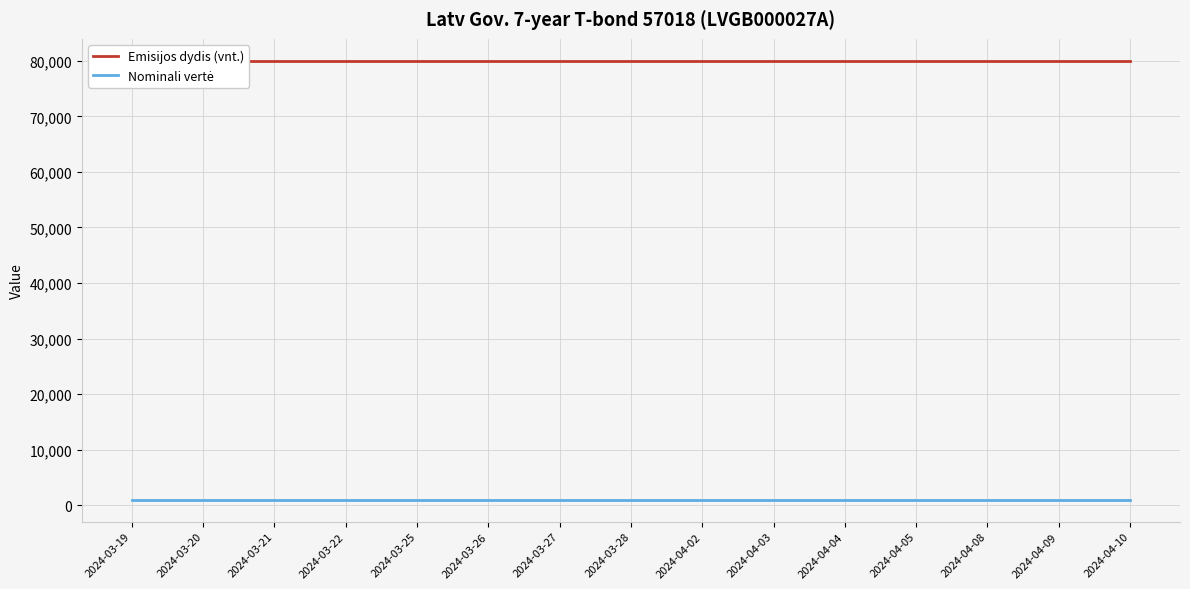

What is the sum of all Nominali vertė values?

15000